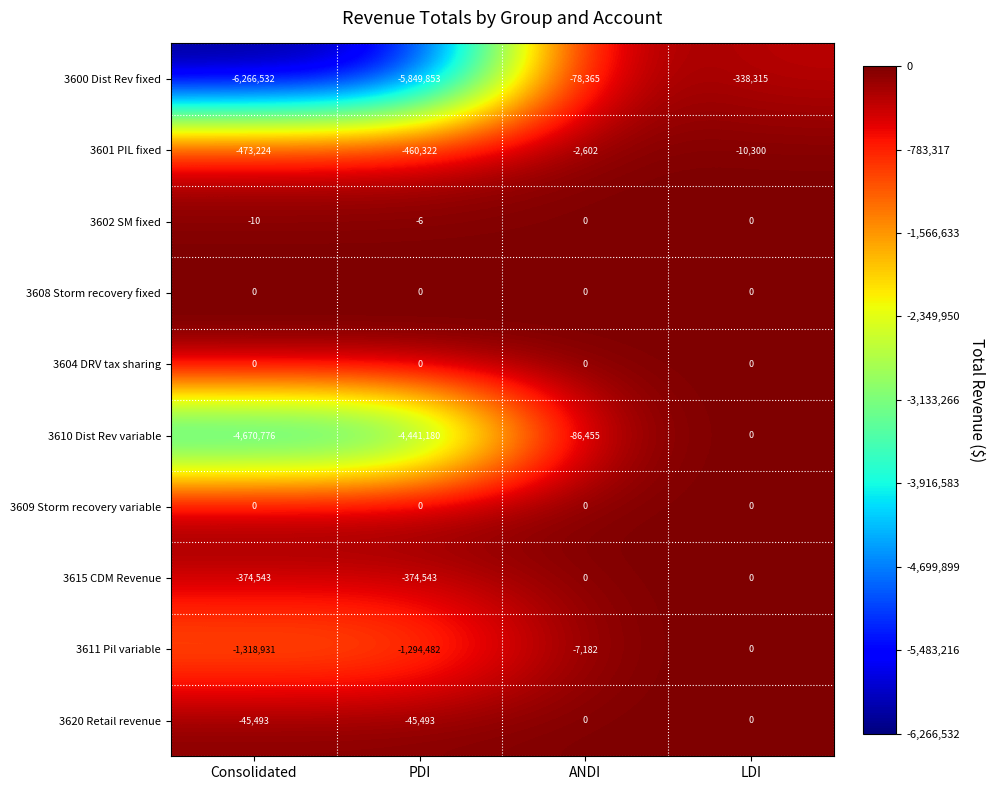

The 3610 Dist Rev variable series shows -1783220 at PDI. True or false?

False